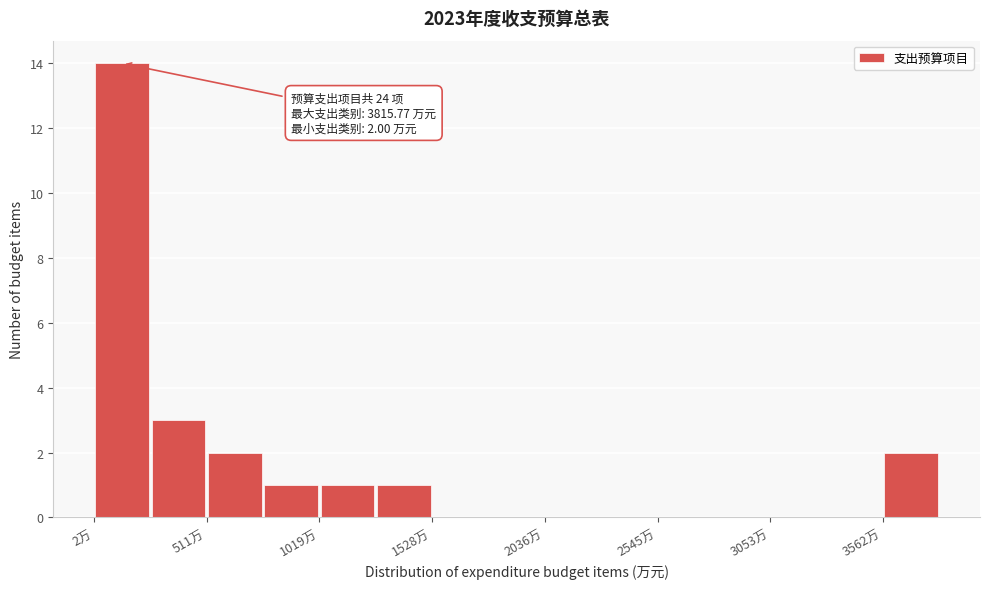

Around what value on the x-axis is the tallest bar? Give the approximate position of its centre, as read against the axis.

100